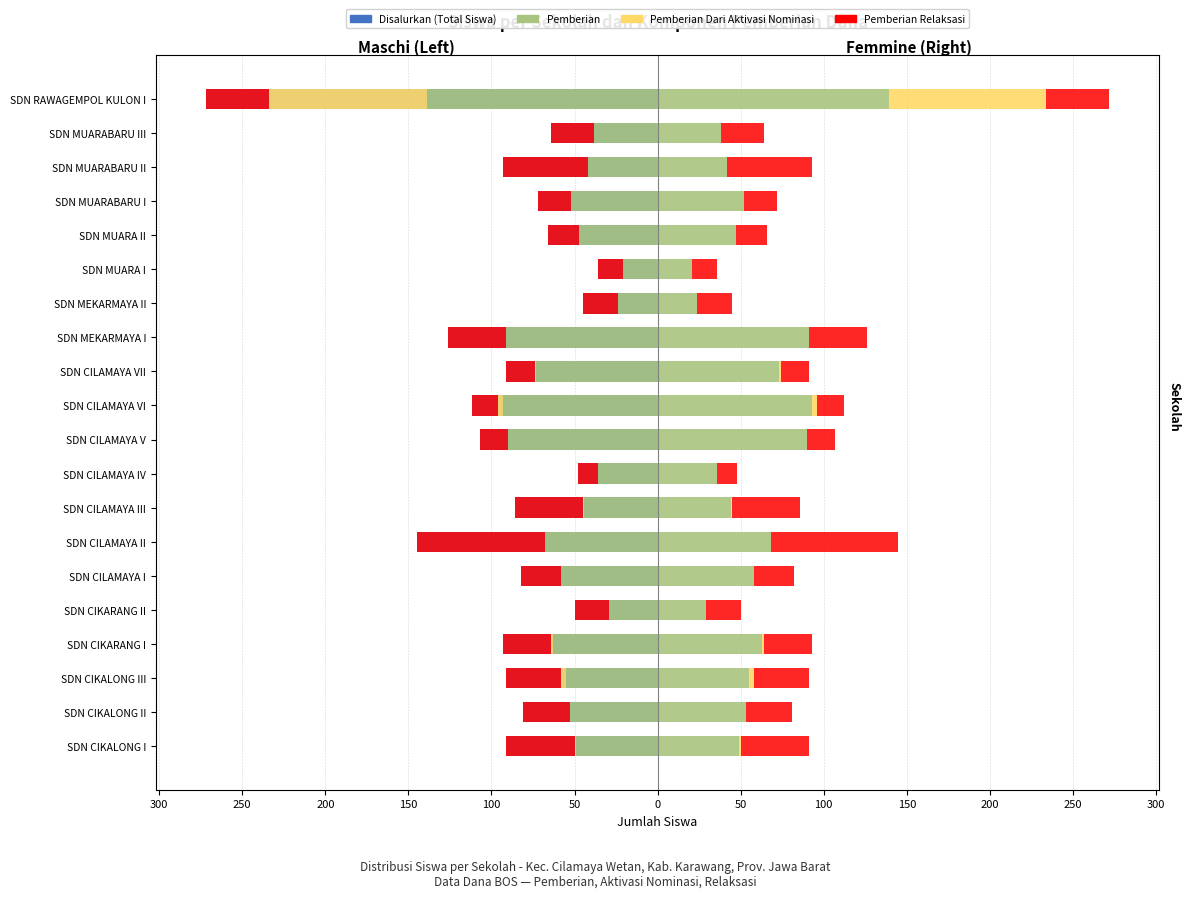

At how many categories does at least one series exceed -164?

20